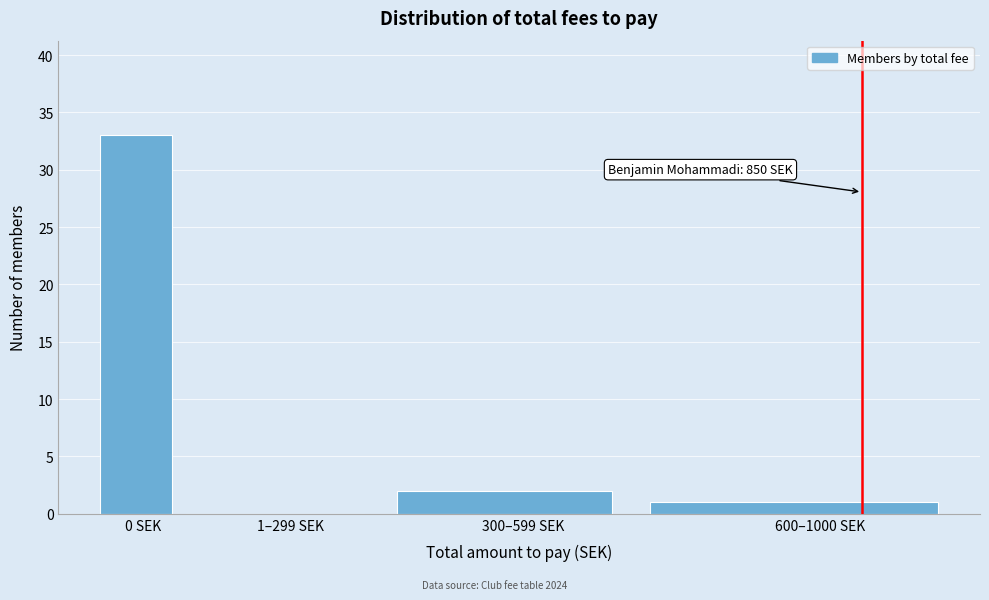

Reading left to right, extract all data points from this chart.

0 SEK=33	1–299 SEK=0	300–599 SEK=2	600–1000 SEK=1